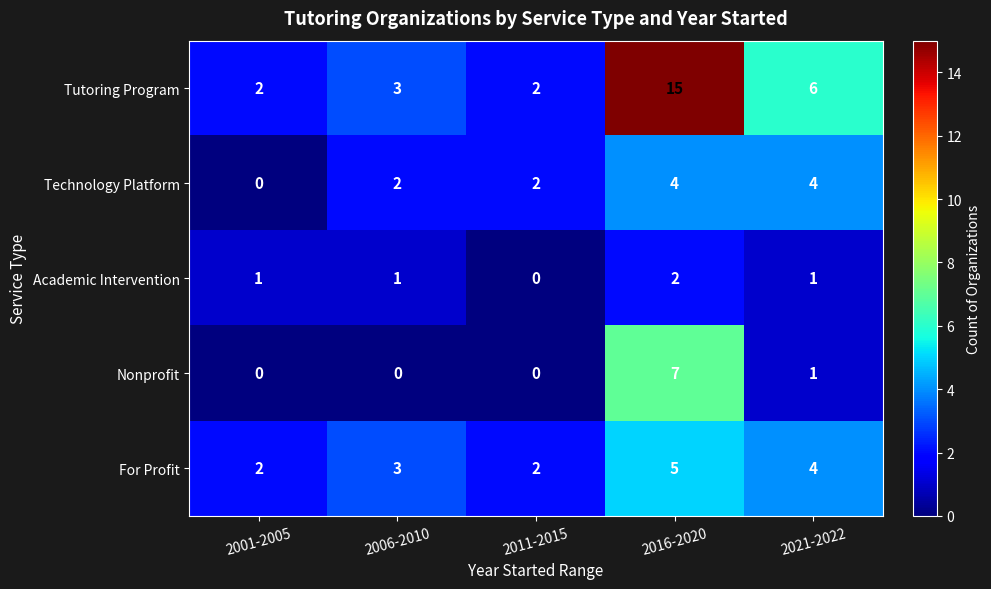

What is the highest value of the Nonprofit series?

7